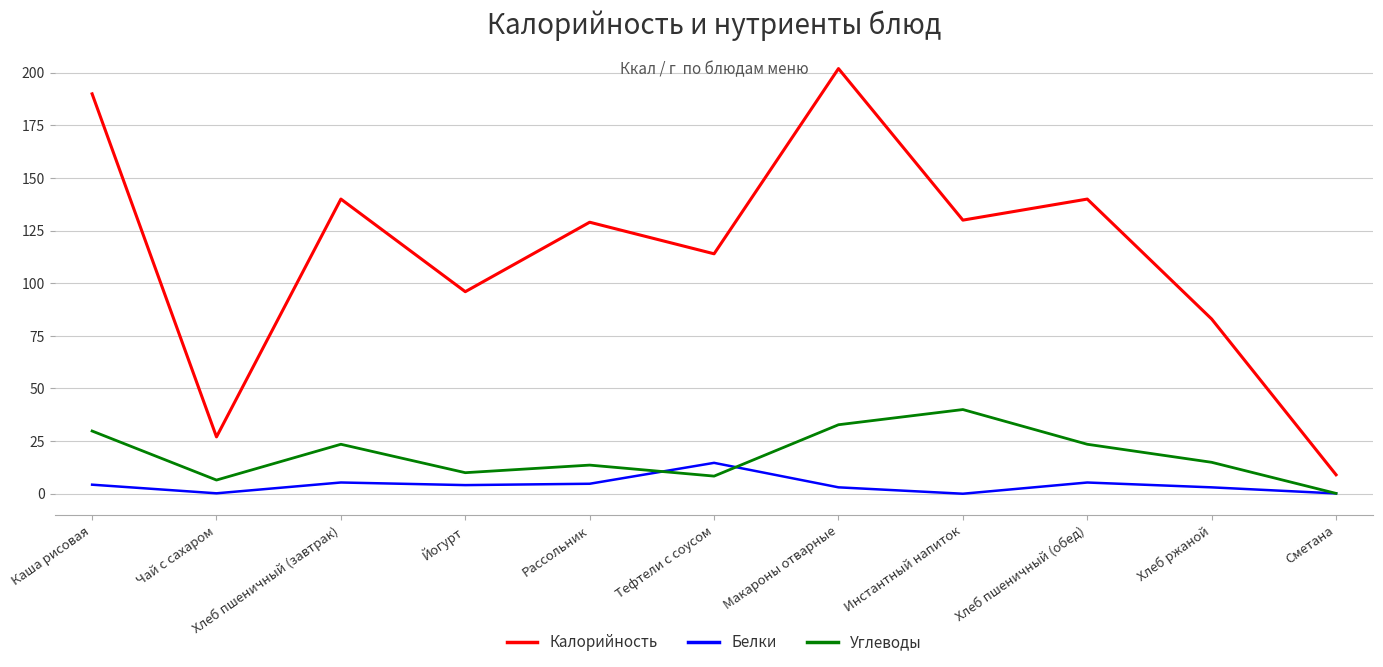

What is the difference between the maximum and minimum values in the Углеводы series?

39.8